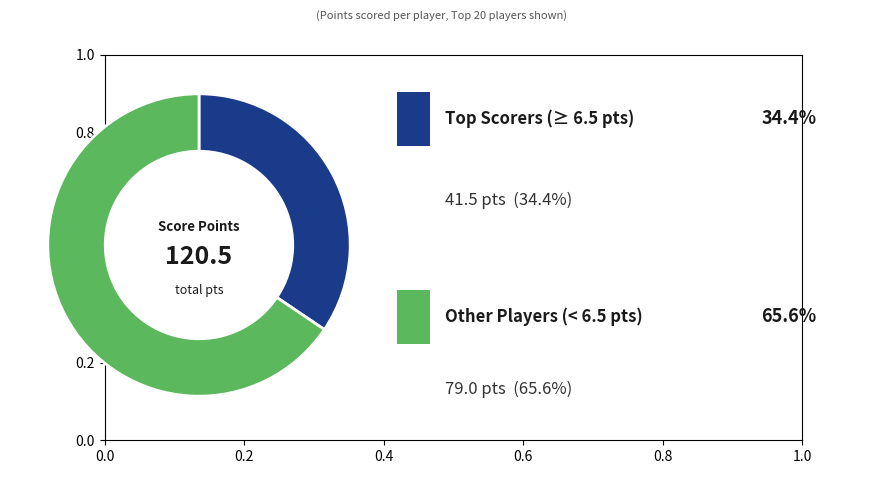

How many slices are in this pie chart?

2